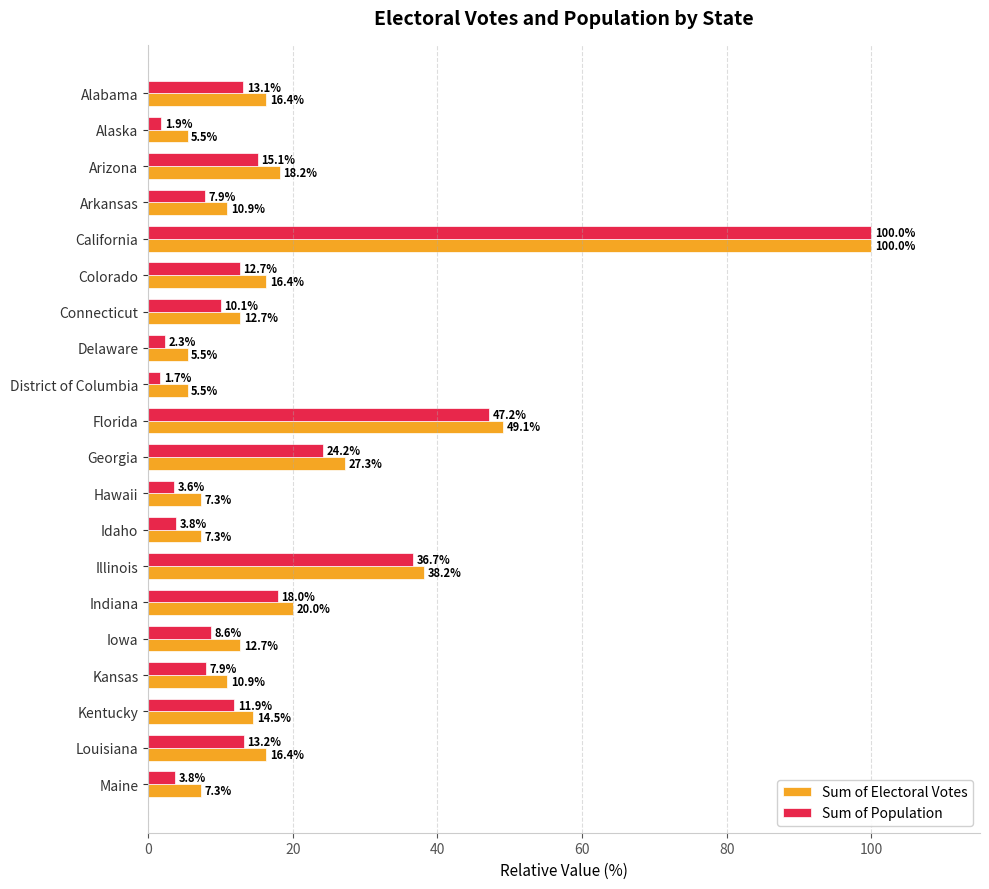

Which series has the largest total across all categories?

Sum of Electoral Votes